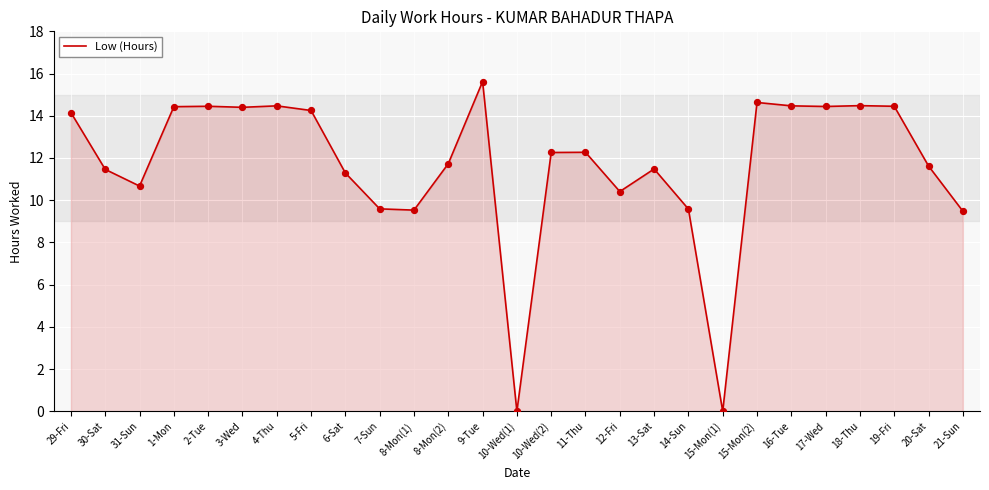

What is the change in value from 8-Mon(2) to 10-Wed(1)?

-11.7